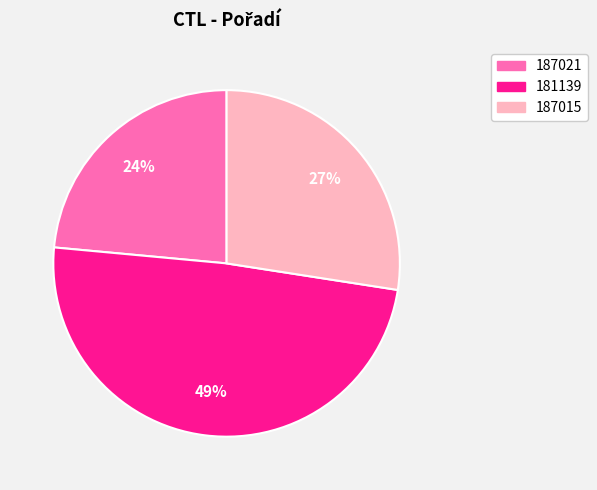

How many slices are in this pie chart?

3